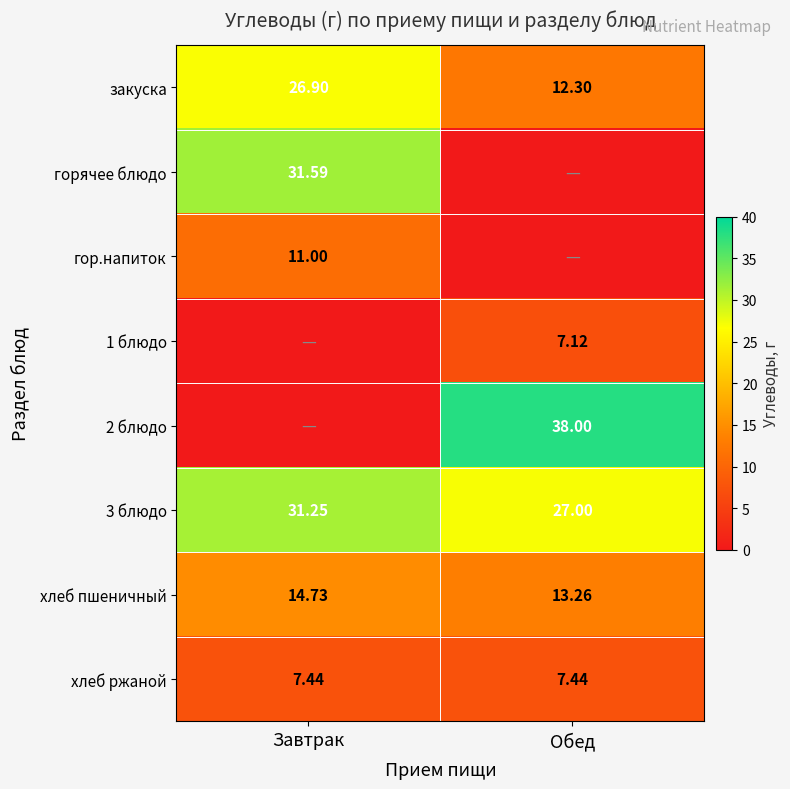

At which label does 3 блюдо first exceed 31?

Завтрак